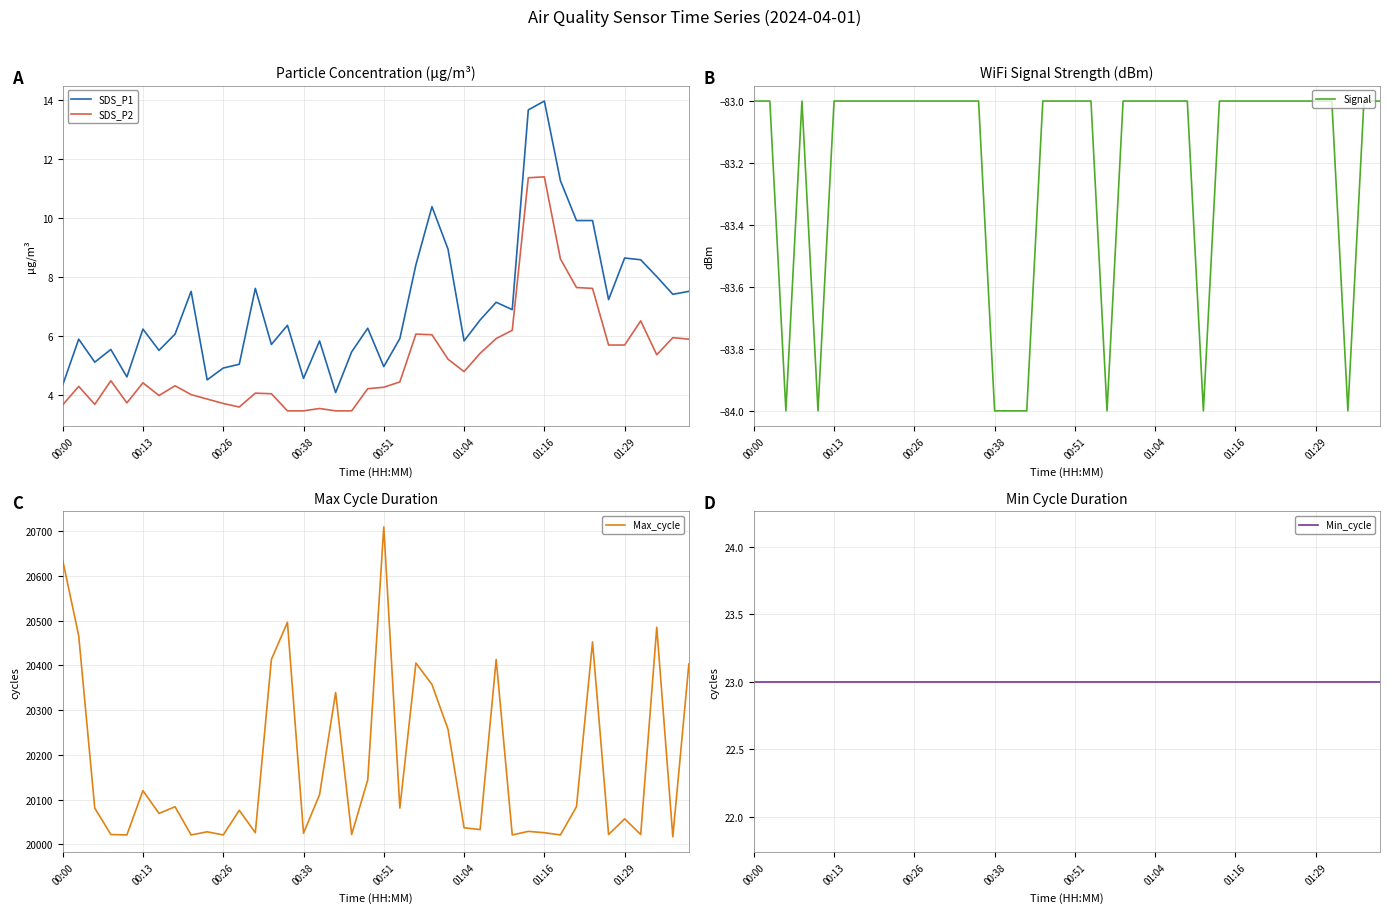

True or false: SDS_P2 and SDS_P1 cross at least once.

False